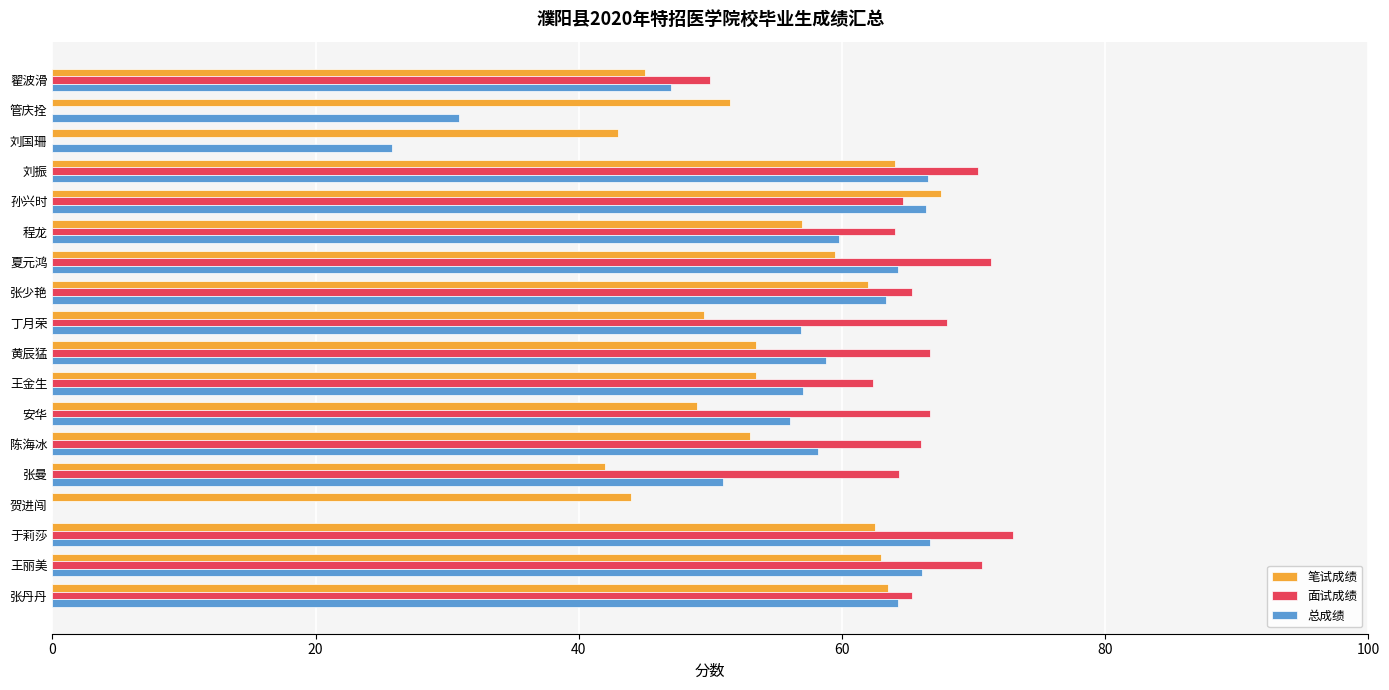

The value of 笔试成绩 at 王丽美 is 36.2. True or false?

False